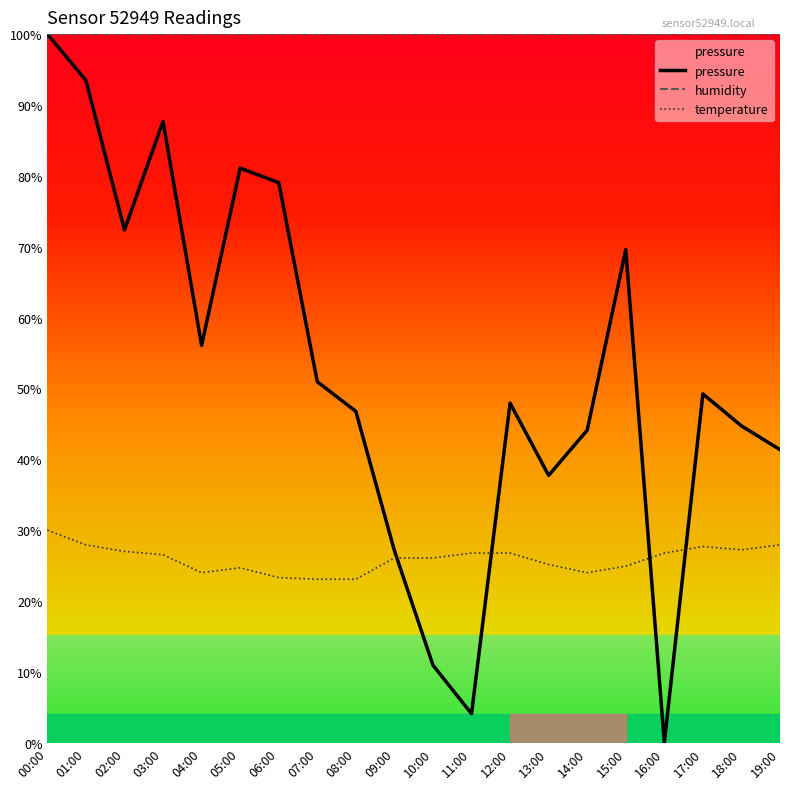

How many intersections are there between temperature and pressure?

4